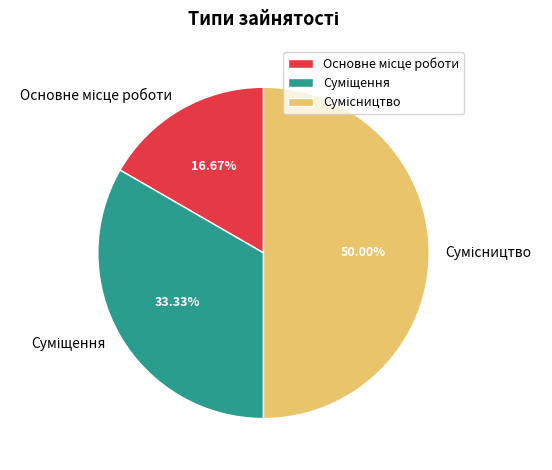

How many slices are in this pie chart?

3